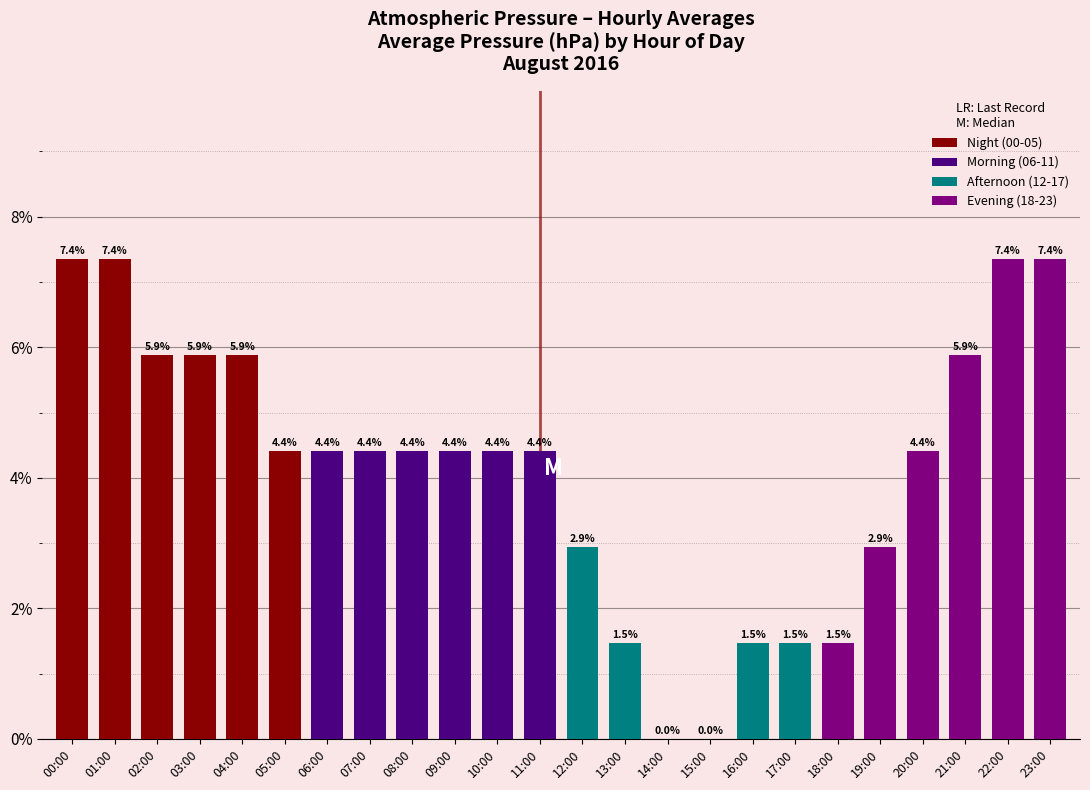

What is the label of the 2nd bar from the left?

01:00